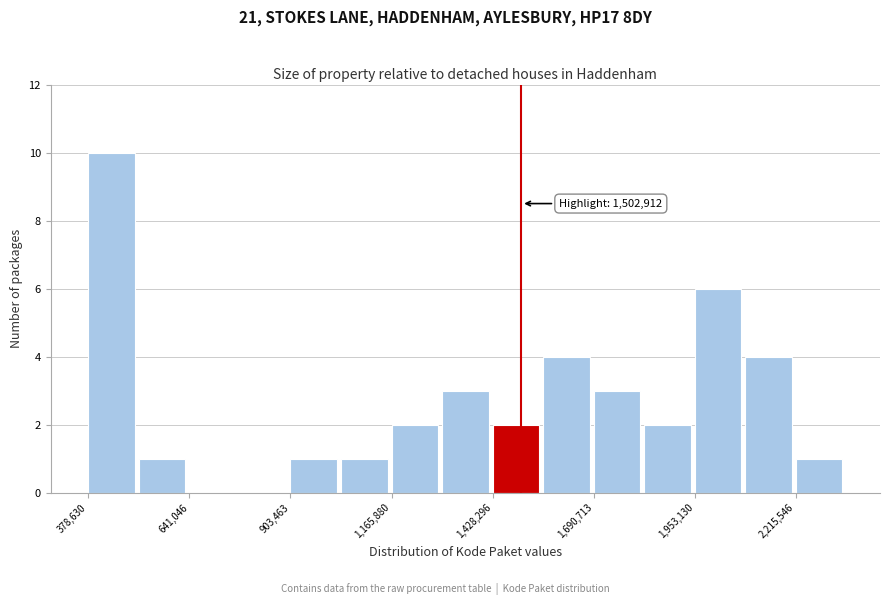

Read against the x-axis, roughly where is the centre of the tallest bar?

450000